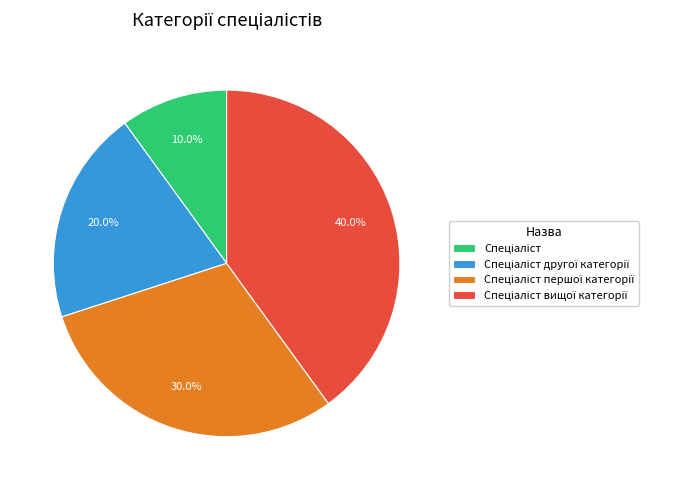

Does any single category account for the majority?

No